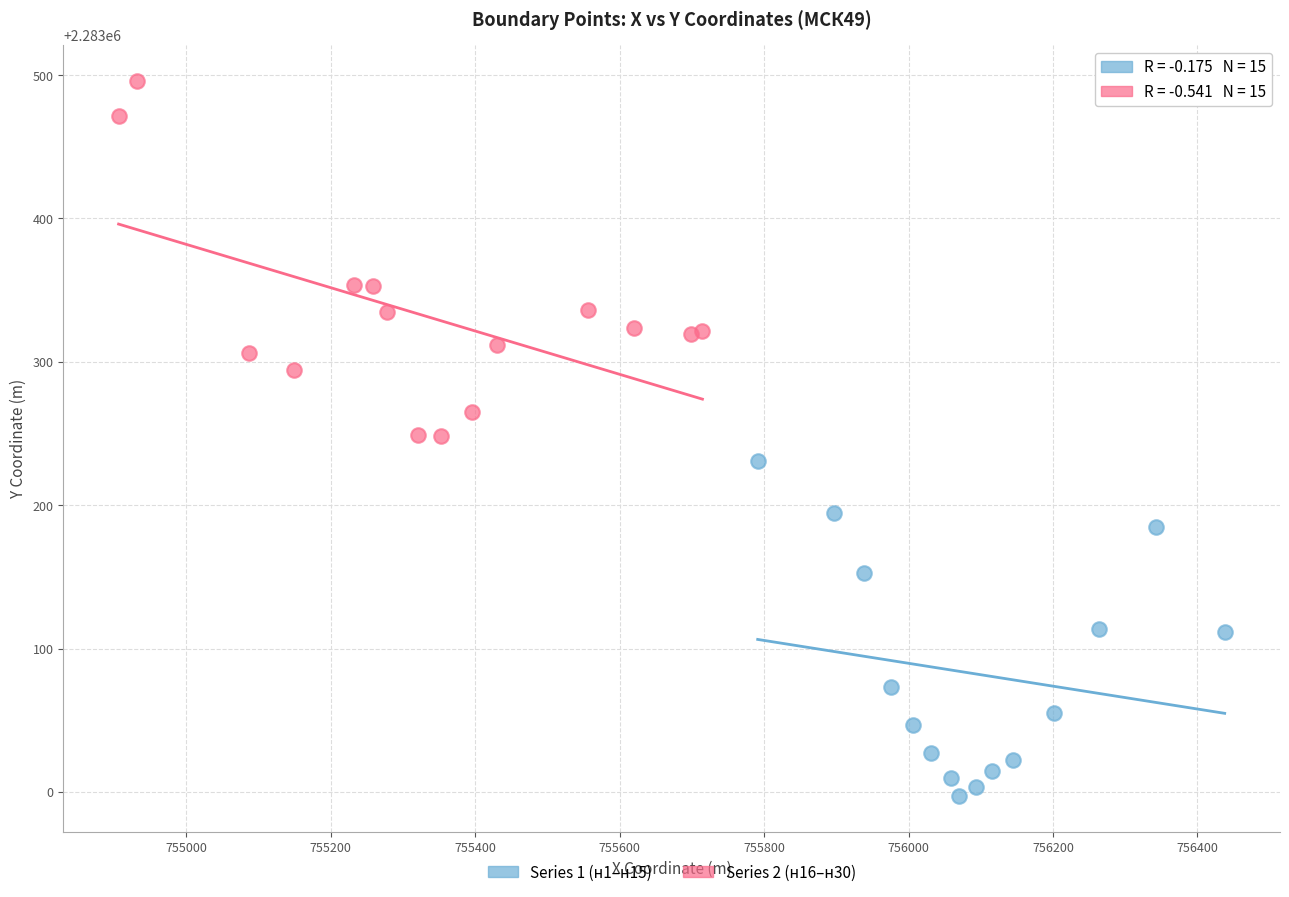

Which series contains the highest Y value?

Series 2 (н16–н30)